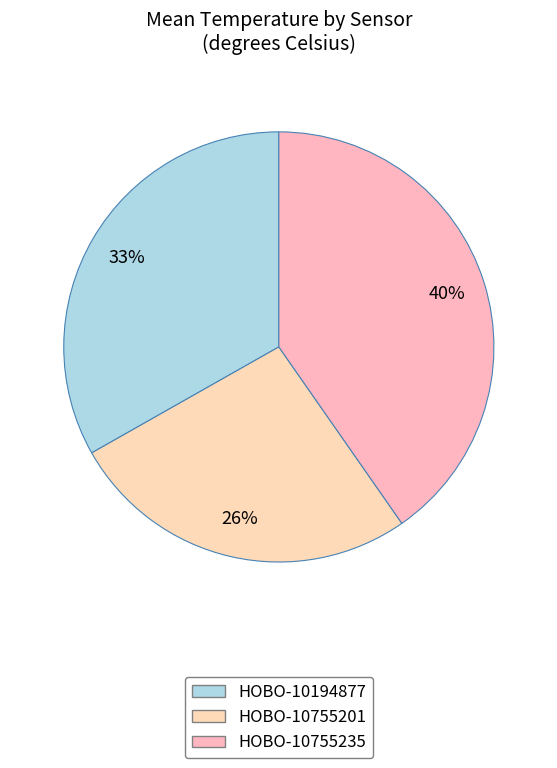

What portion of the pie excludes HOBO-10755201?

73.3%